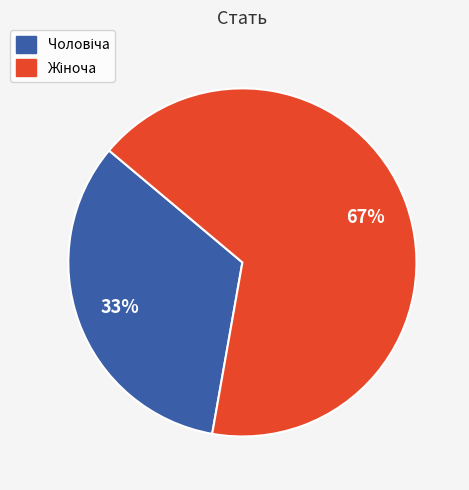

Is there a majority slice in this chart?

Yes